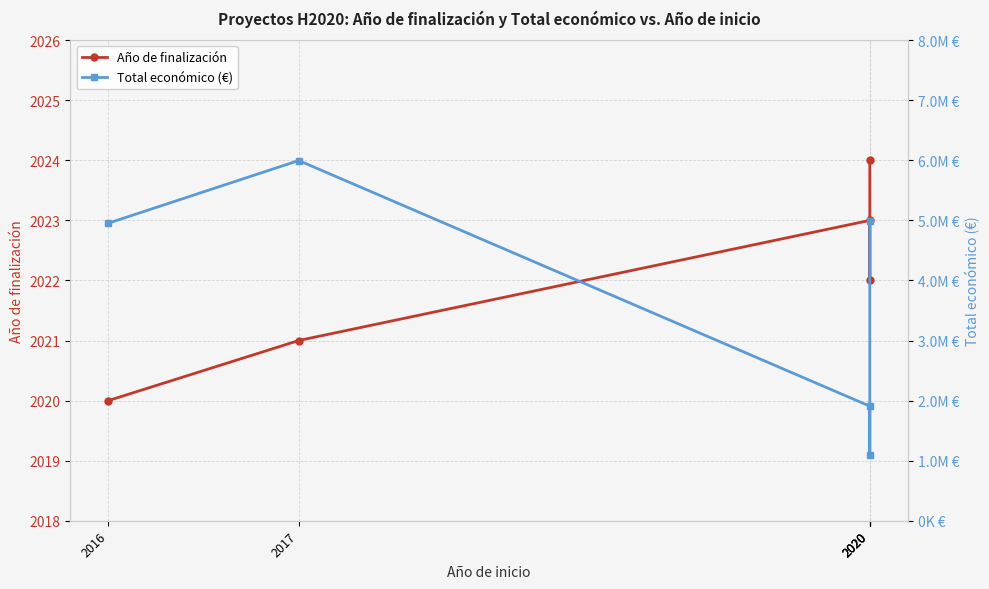

How many interior local valleys does the Año de finalización series have?

1